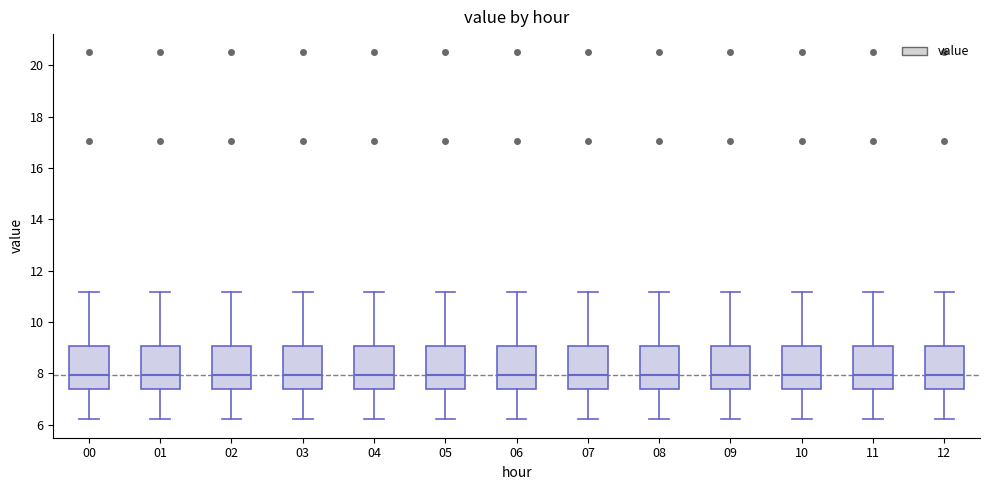

Reading left to right, transcribe this box plot: for each box, give where its median line is, the range the box spans, and where its two whiskers end, as read against the y-axis. The values are not printed on the chart, so give them approximately, as read against the axis.

00: median 8.0, box 7.4 to 9.0, whiskers 6.2 to 11.2
01: median 8.0, box 7.4 to 9.0, whiskers 6.2 to 11.2
02: median 8.0, box 7.4 to 9.0, whiskers 6.2 to 11.2
03: median 8.0, box 7.4 to 9.0, whiskers 6.2 to 11.2
04: median 8.0, box 7.4 to 9.0, whiskers 6.2 to 11.2
05: median 8.0, box 7.4 to 9.0, whiskers 6.2 to 11.2
06: median 8.0, box 7.4 to 9.0, whiskers 6.2 to 11.2
07: median 8.0, box 7.4 to 9.0, whiskers 6.2 to 11.2
08: median 8.0, box 7.4 to 9.0, whiskers 6.2 to 11.2
09: median 8.0, box 7.4 to 9.0, whiskers 6.2 to 11.2
10: median 8.0, box 7.4 to 9.0, whiskers 6.2 to 11.2
11: median 8.0, box 7.4 to 9.0, whiskers 6.2 to 11.2
12: median 8.0, box 7.4 to 9.0, whiskers 6.2 to 11.2